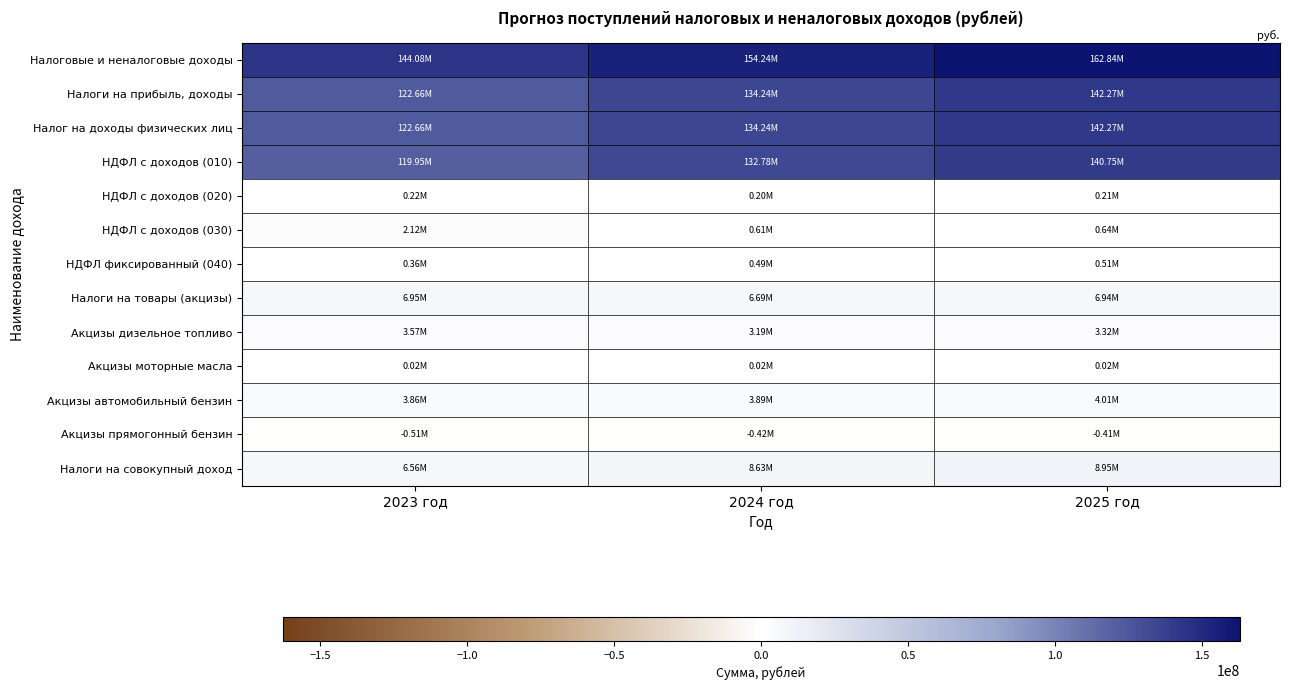

Rank the series at 2024 год from highest to lowest value.

Налоговые и неналоговые доходы, Налоги на прибыль, доходы, Налог на доходы физических лиц, НДФЛ с доходов (010), Налоги на совокупный доход, Налоги на товары (акцизы), Акцизы автомобильный бензин, Акцизы дизельное топливо, НДФЛ с доходов (030), НДФЛ фиксированный (040), НДФЛ с доходов (020), Акцизы моторные масла, Акцизы прямогонный бензин